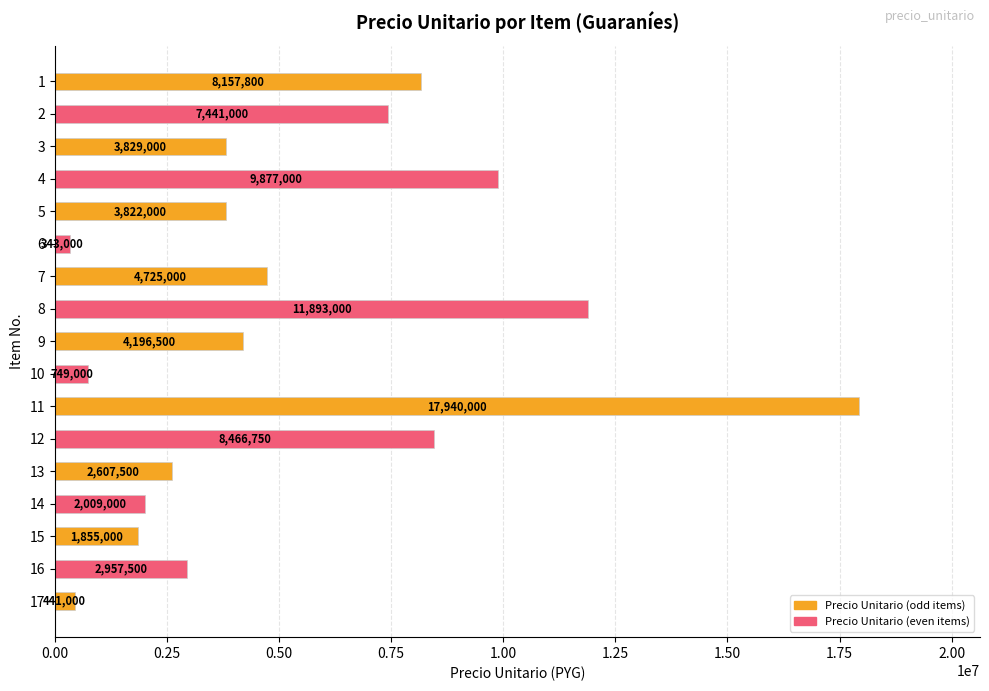

Reading top to bottom, what are all the values shown in this chart?

1=8157800	2=7441000	3=3829000	4=9877000	5=3822000	6=343000	7=4725000	8=11893000	9=4196500	10=749000	11=17940000	12=8466750	13=2607500	14=2009000	15=1855000	16=2957500	17=441000